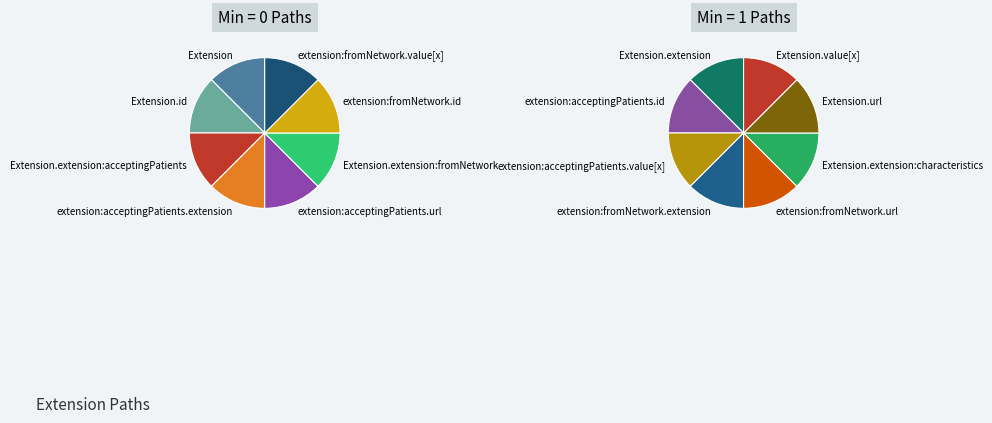

Which slice is the smallest?

Extension